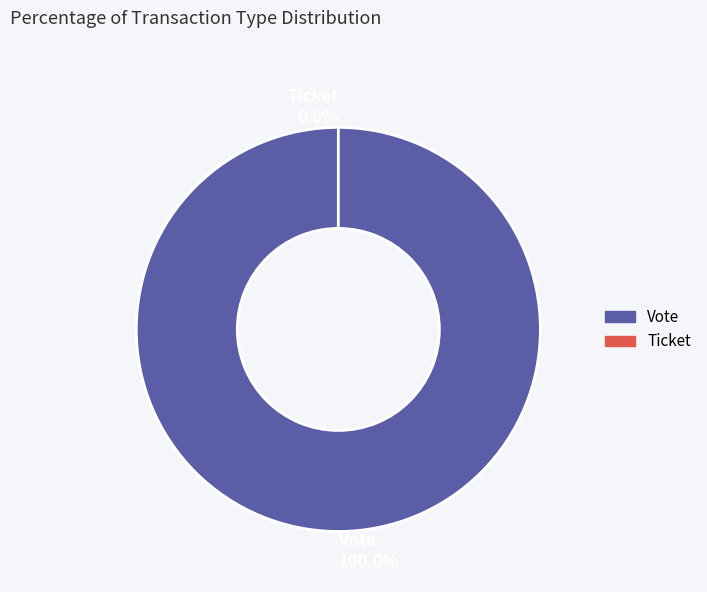

To the nearest percent, what is the combined percentage of Vote and Ticket?

100%